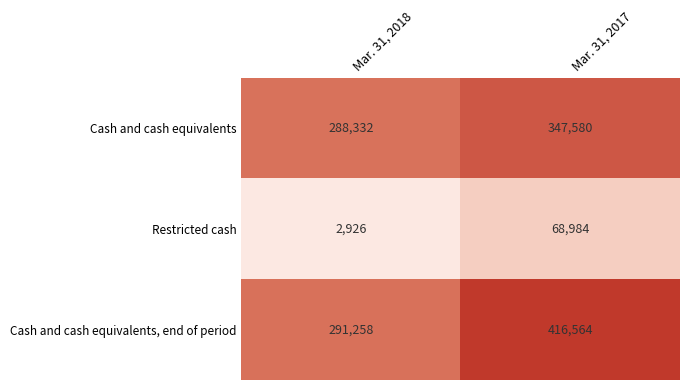

Between Mar. 31, 2018 and Mar. 31, 2017, which series saw the biggest shift?

Cash and cash equivalents, end of period